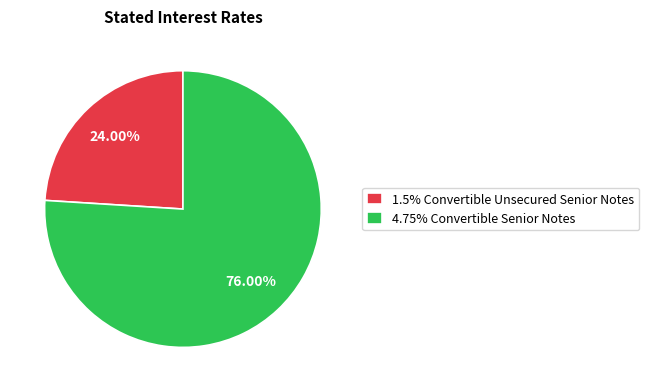

Which slice is the largest?

4.75% Convertible Senior Notes